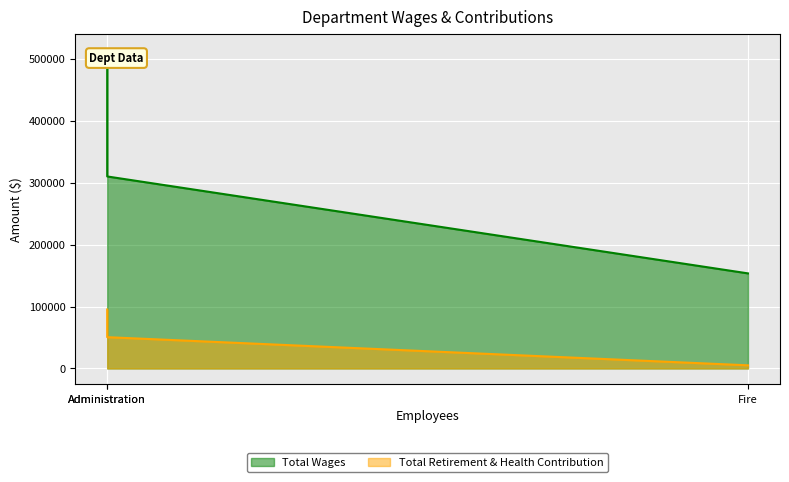

What is the difference between the highest and lowest values at Fire?

148416